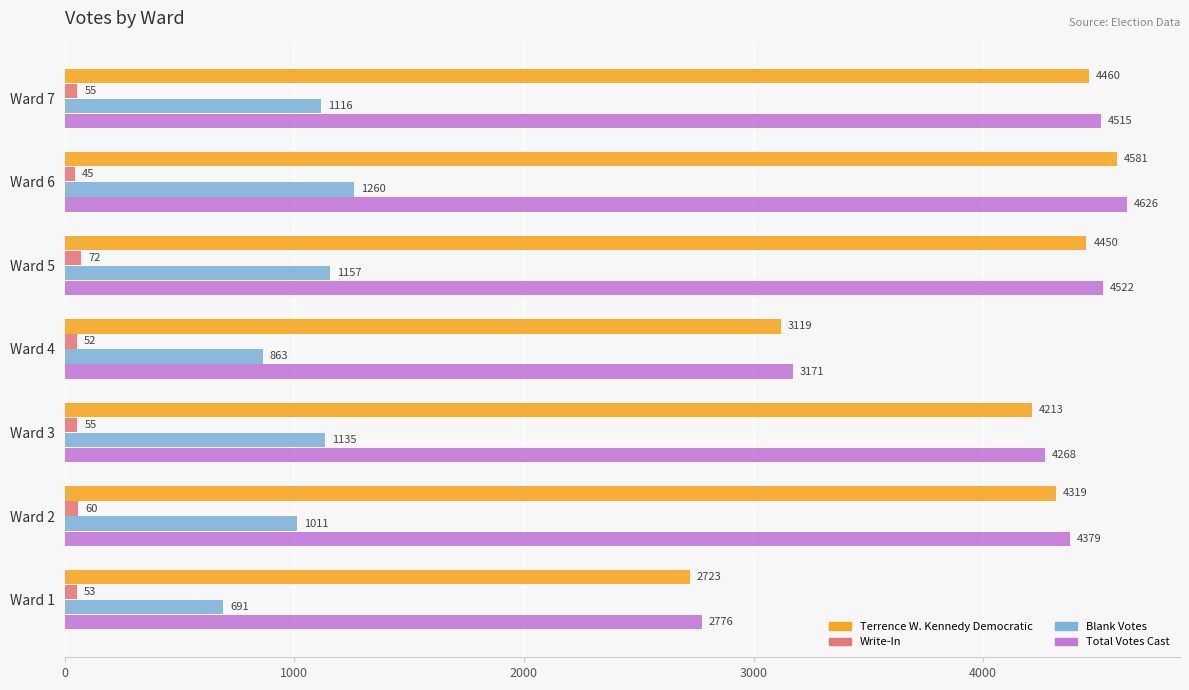

Which series has the widest spread of values?

Terrence W. Kennedy Democratic